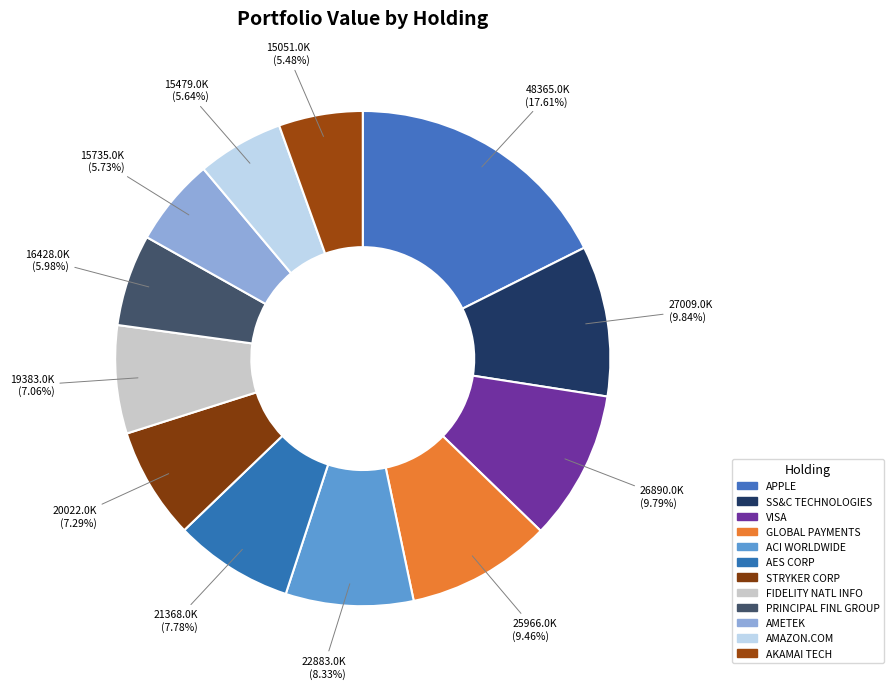

How many segments does this pie chart have?

12